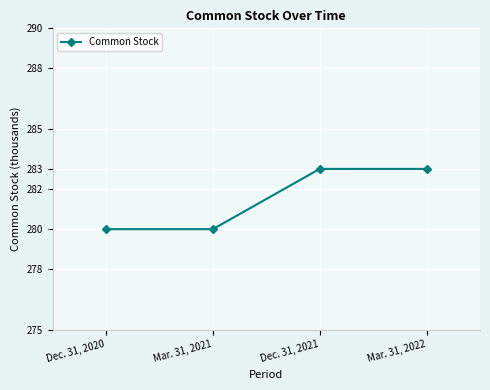

Reading left to right, transcribe all the data shown in this chart.

Dec. 31, 2020=280	Mar. 31, 2021=280	Dec. 31, 2021=283	Mar. 31, 2022=283